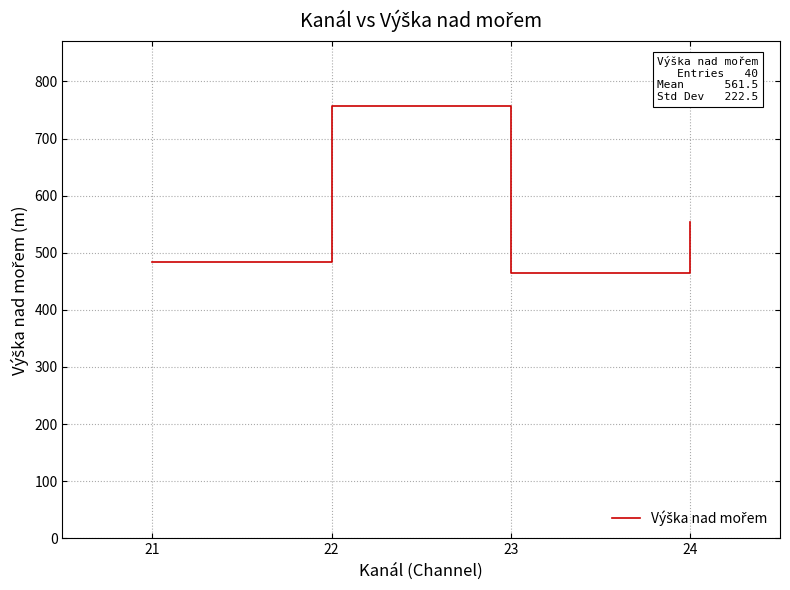

Reading right to left, list all the values displayed in this chart.

553.0	464.9	464.9	756.6	756.6	483.4	483.4